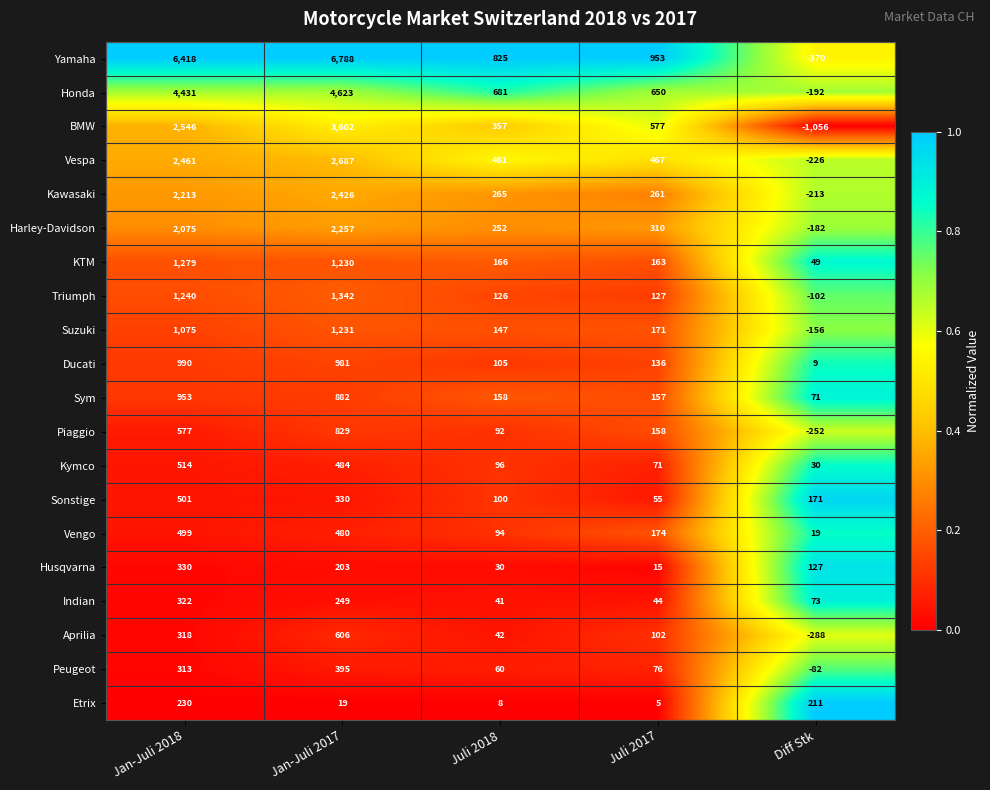

The value of Indian at Jan-Juli 2018 is 151. True or false?

False